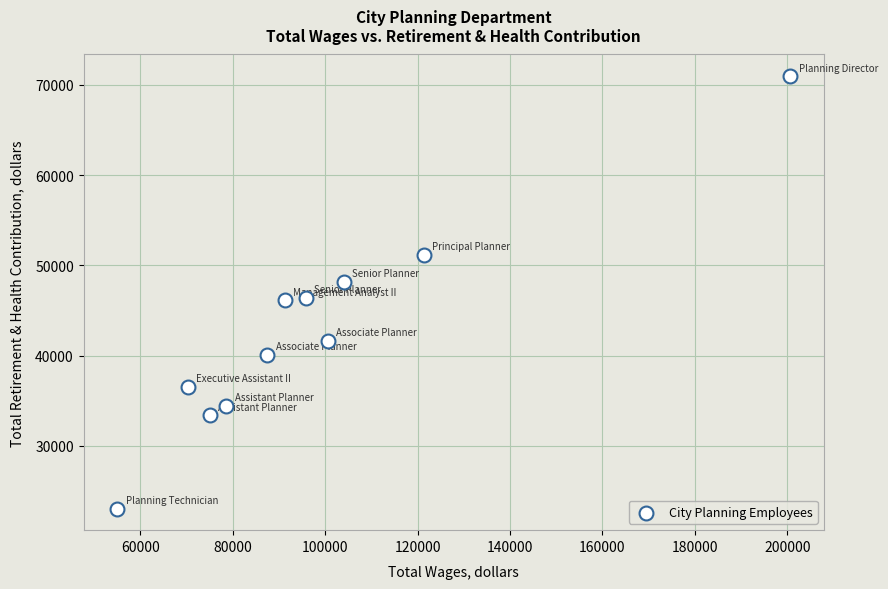

What is the range of X values (max minus min)?

145638